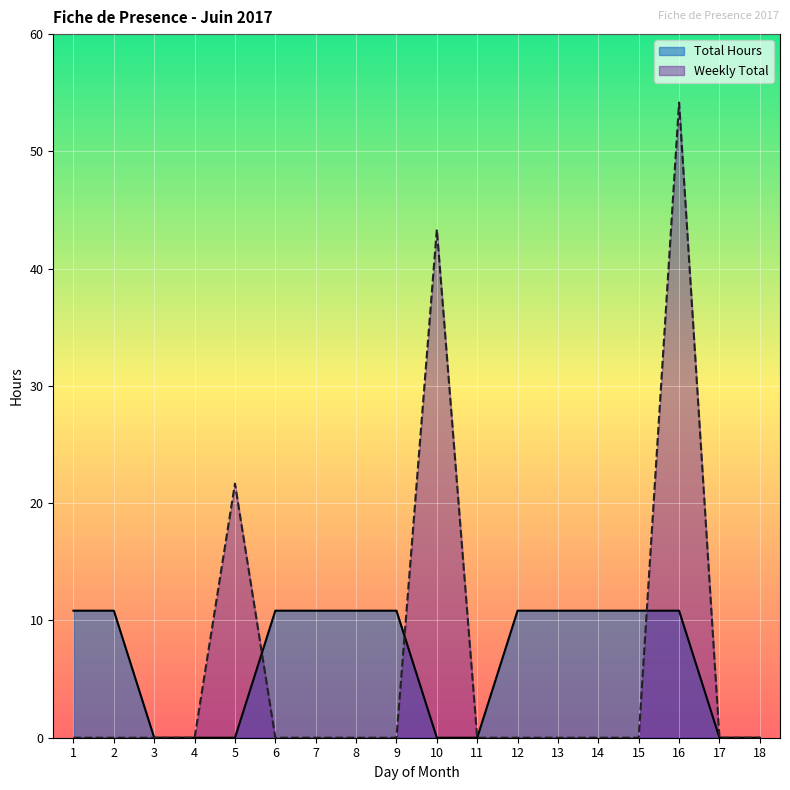

True or false: Total Hours has a value of 6.9 at 6.

False